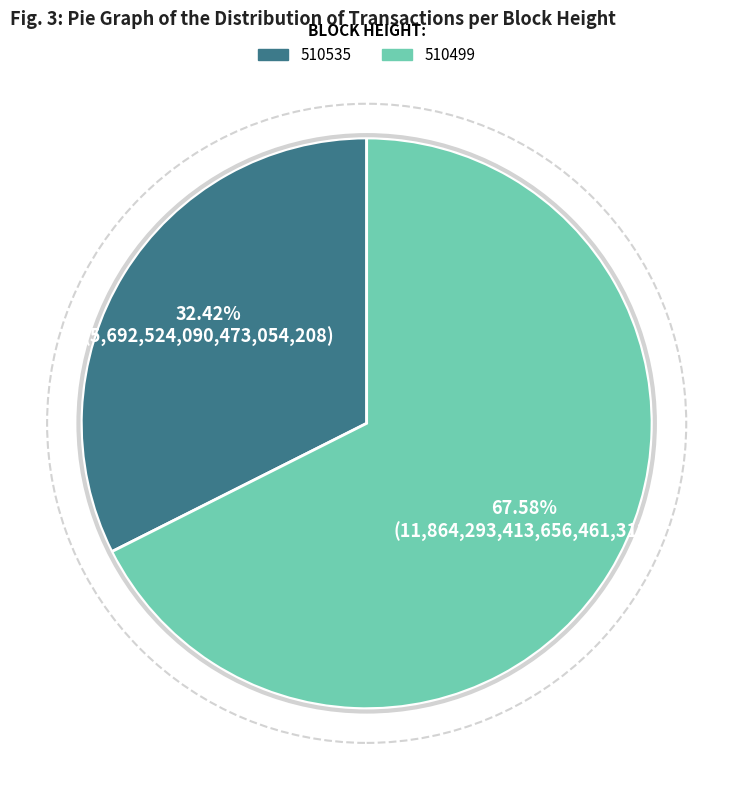

Combined, what portion of the pie is 510535 and 510499?

100.0%